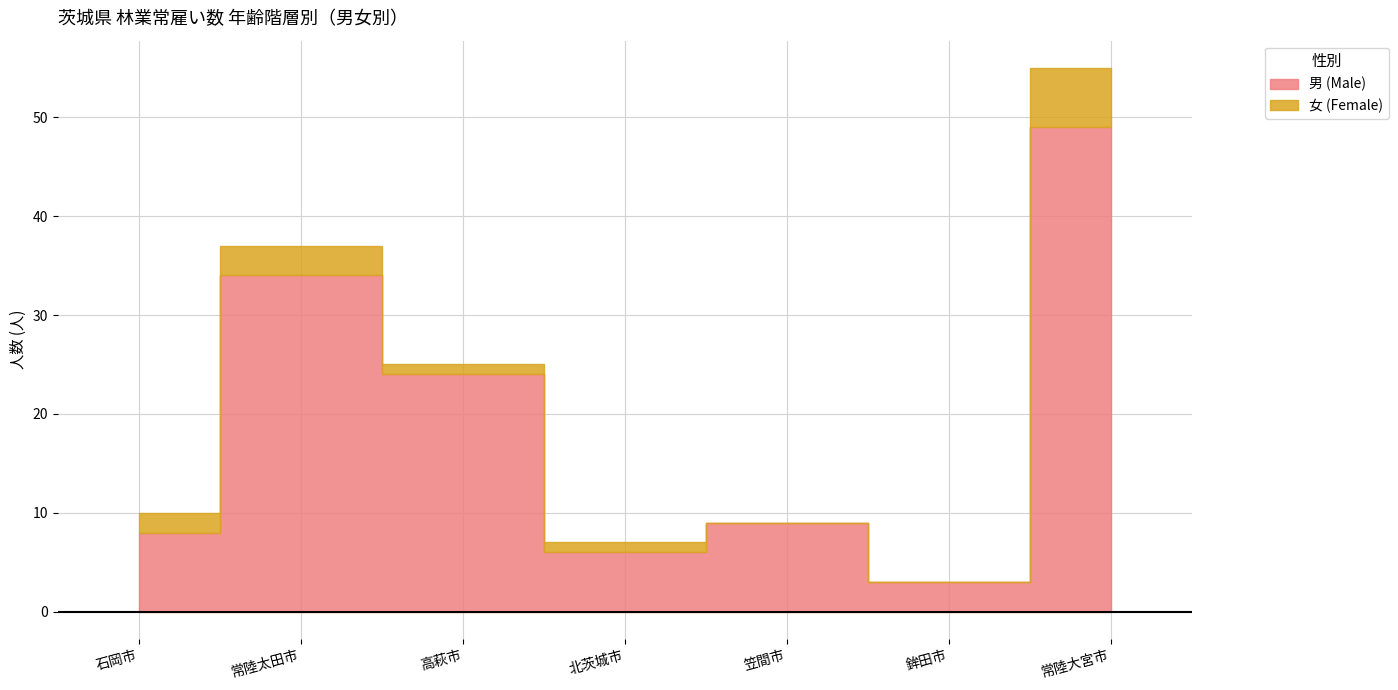

Reading right to left, transcribe all the data shown in this chart.

男 (Male): 49	3	9	6	24	34	8
女 (Female): 6	0	0	1	1	3	2